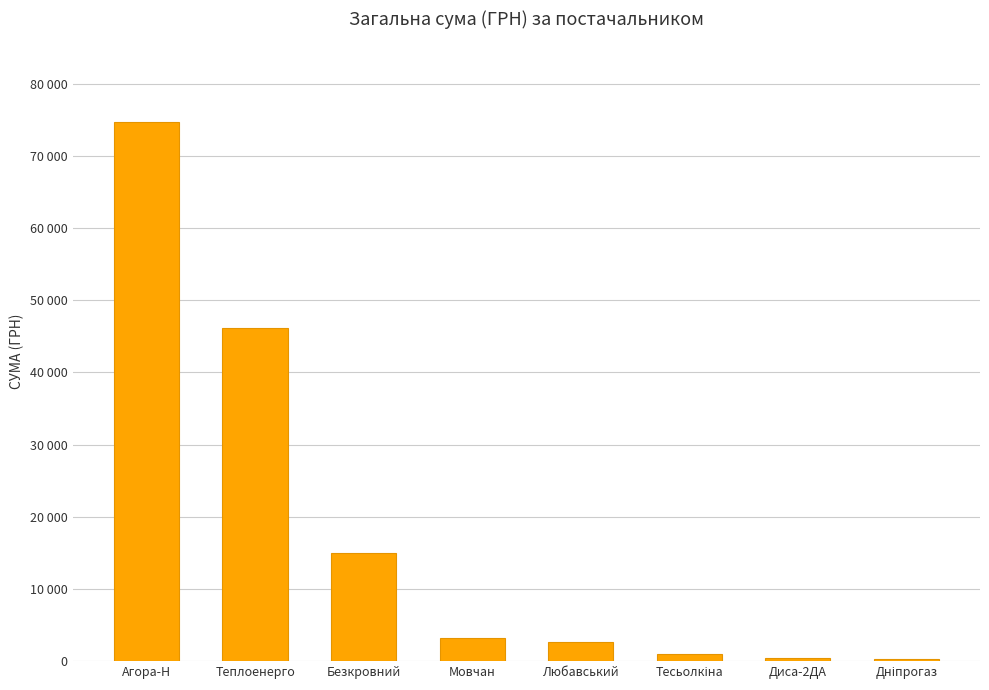

Are the bars horizontal?

No